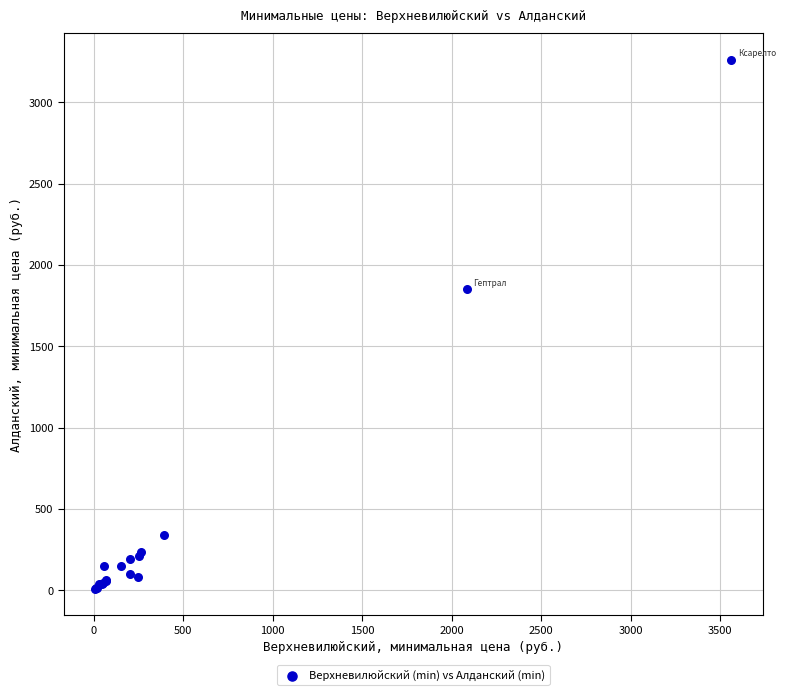

What Y value in the scatter plot is closest to 1635?

1850.0